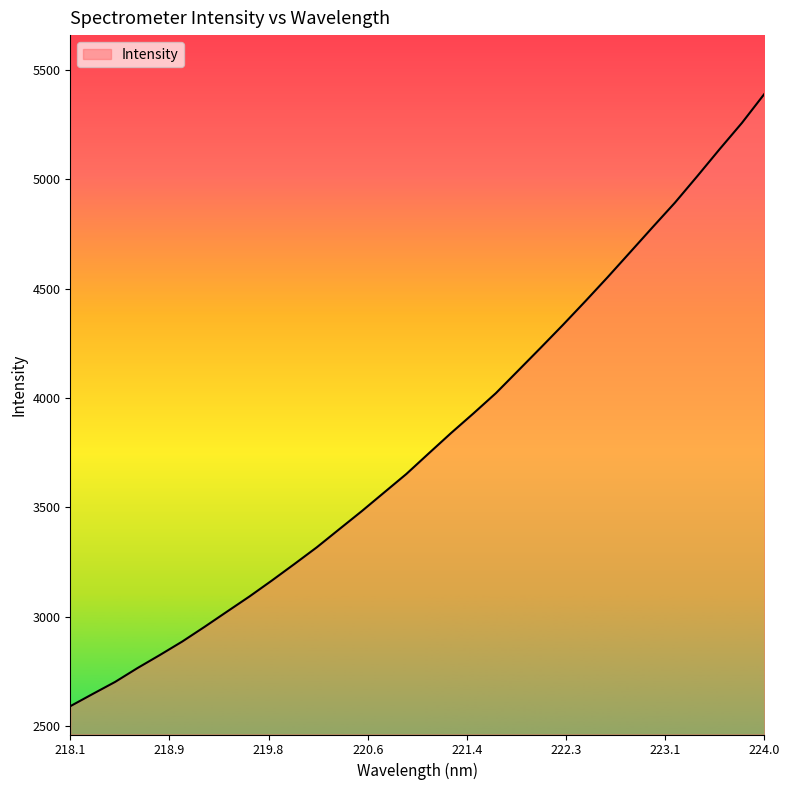

What is the difference between the maximum and minimum values?

2801.2